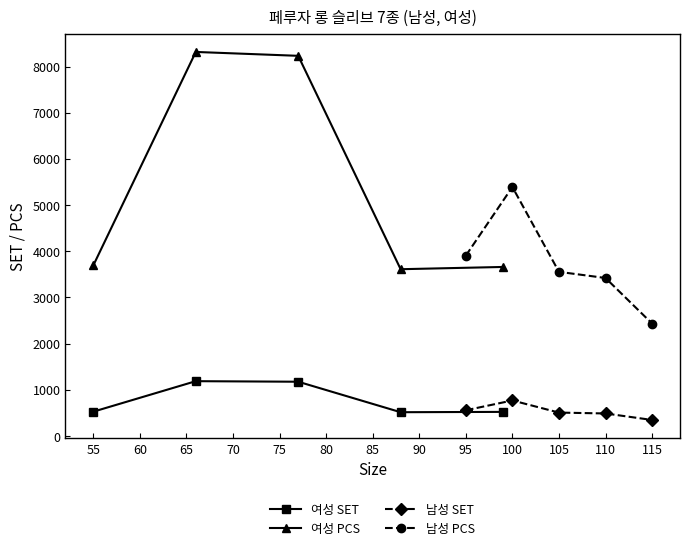

What is the value of the 여성 PCS point at the 3rd from the left?

8232